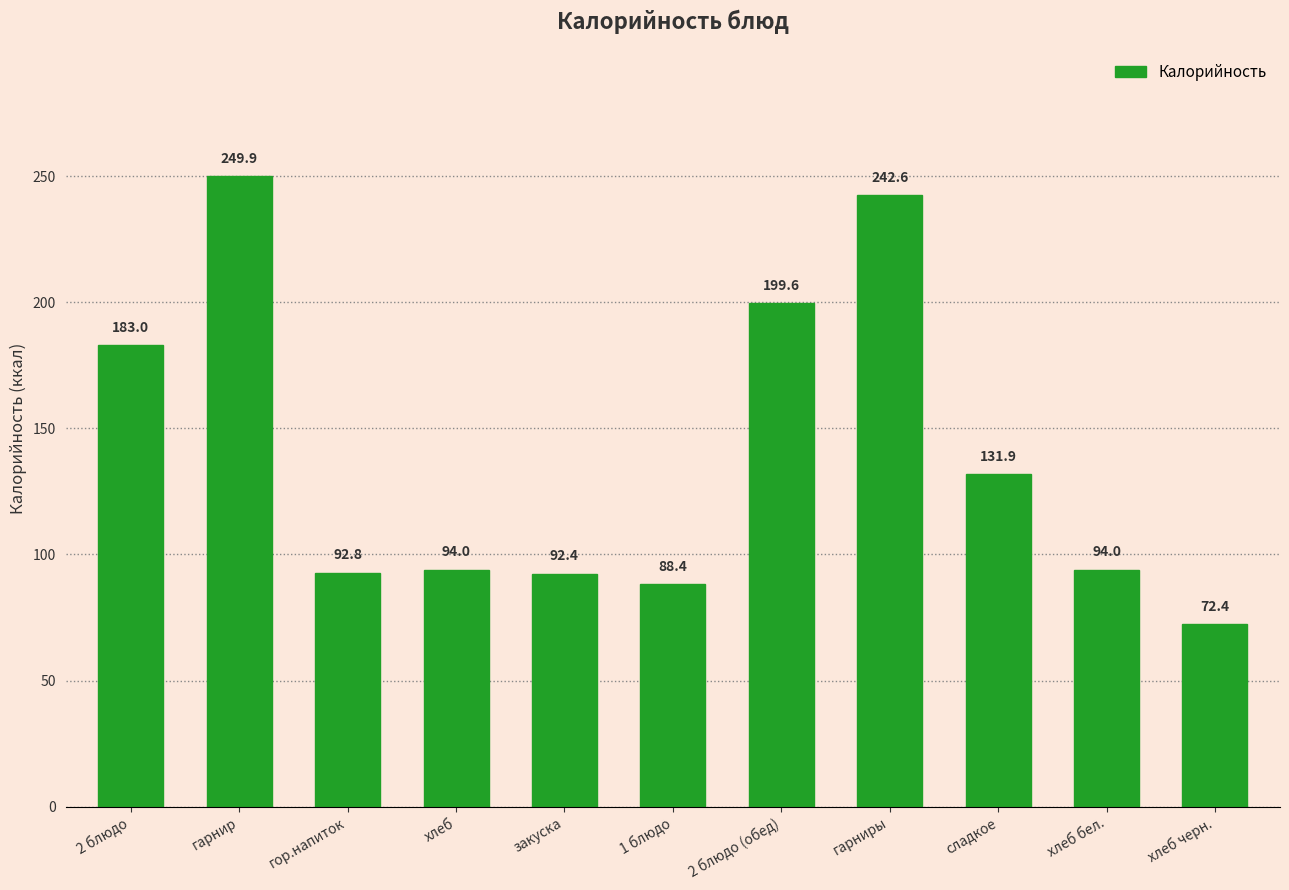

What is the sum of all values?

1541.0